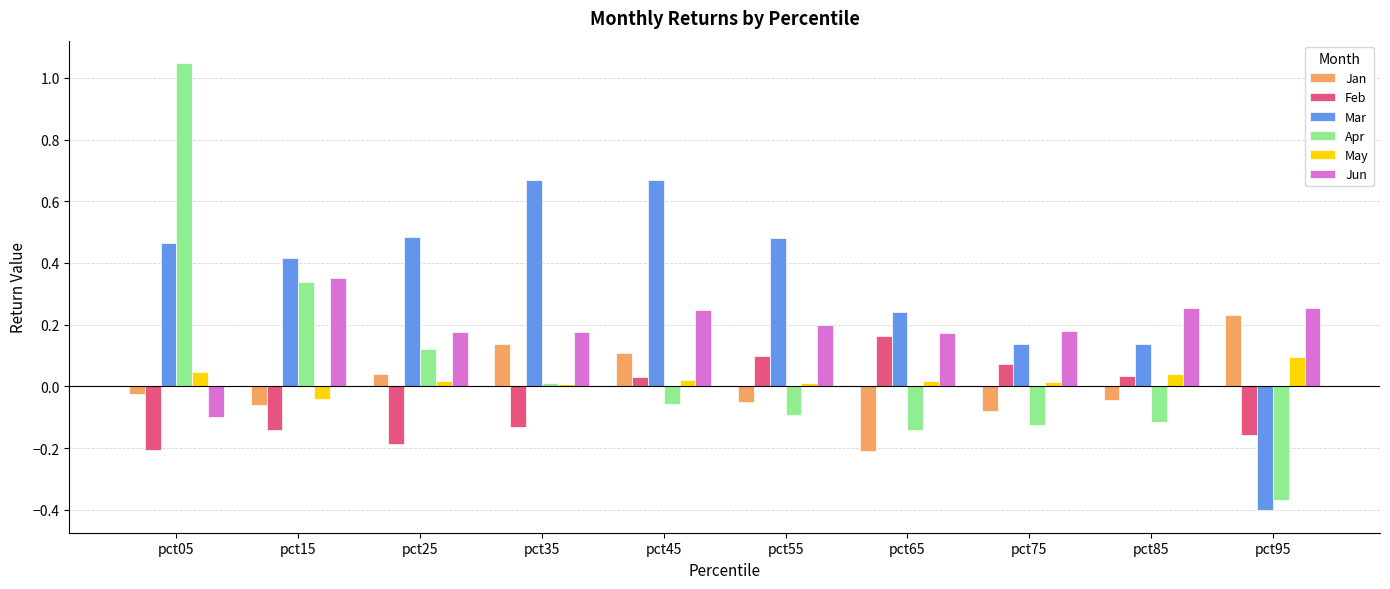

How many data points does each series have?

10